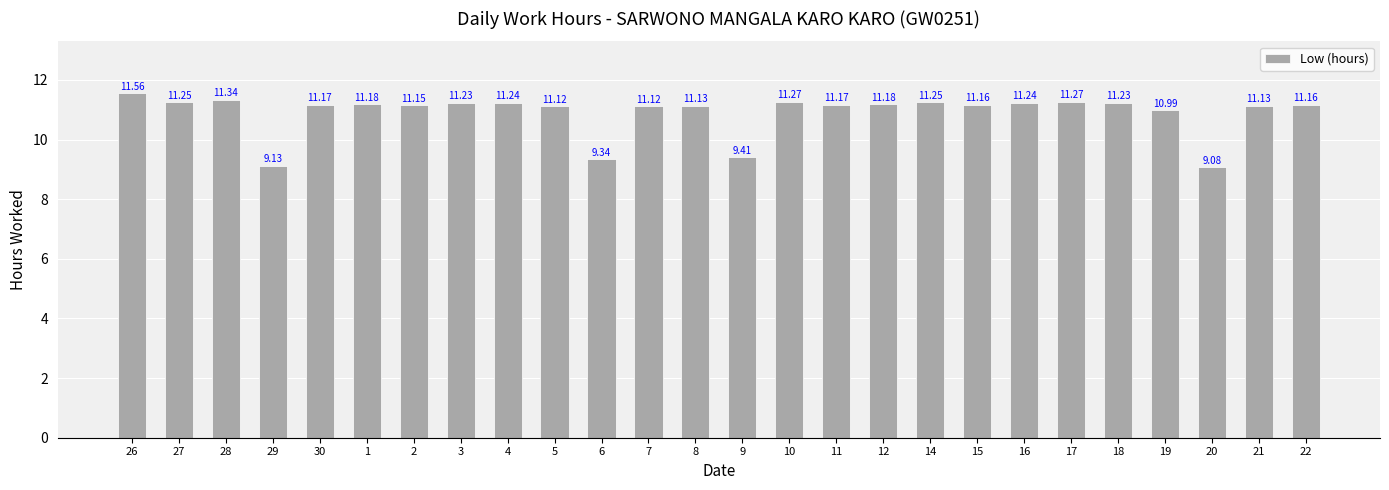

How many bars are there in total?

26